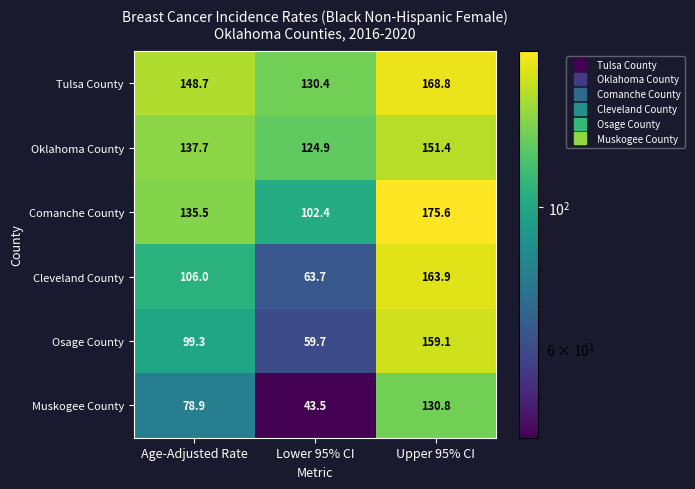

At which category does the chart reach its minimum across all series?

Lower 95% CI